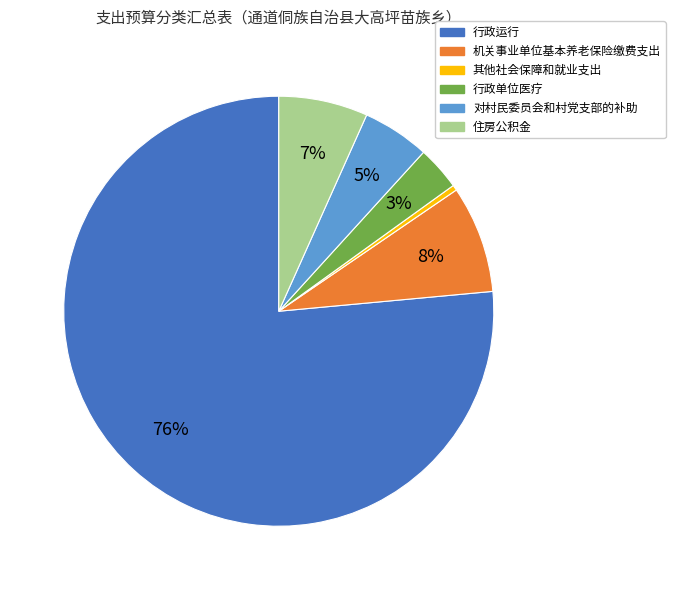

Between 行政运行 and 行政单位医疗, which is larger?

行政运行